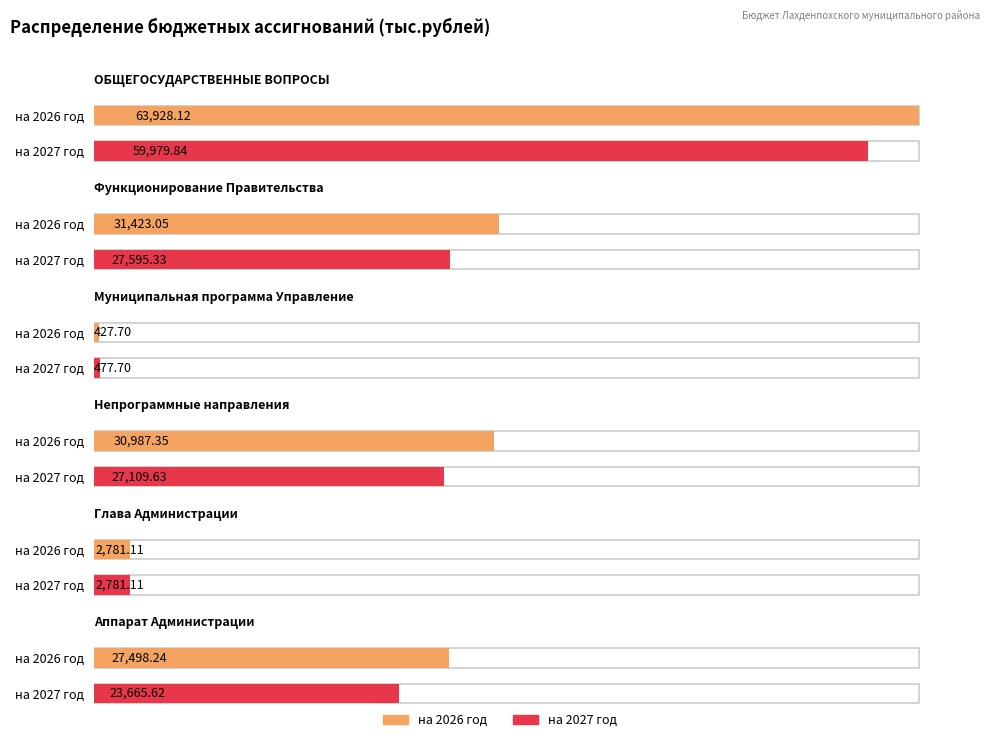

Is it true that на 2026 год equals 31423.0 at на 2027 год?

True